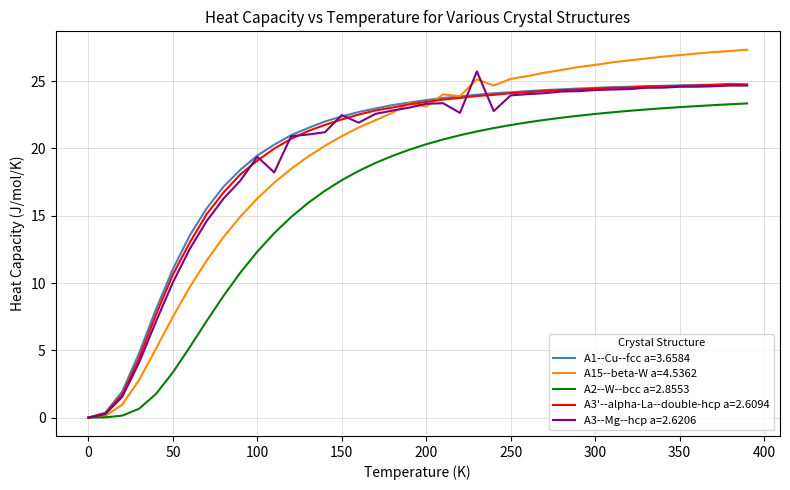

What is the label of the 27th point from the right?

130.0